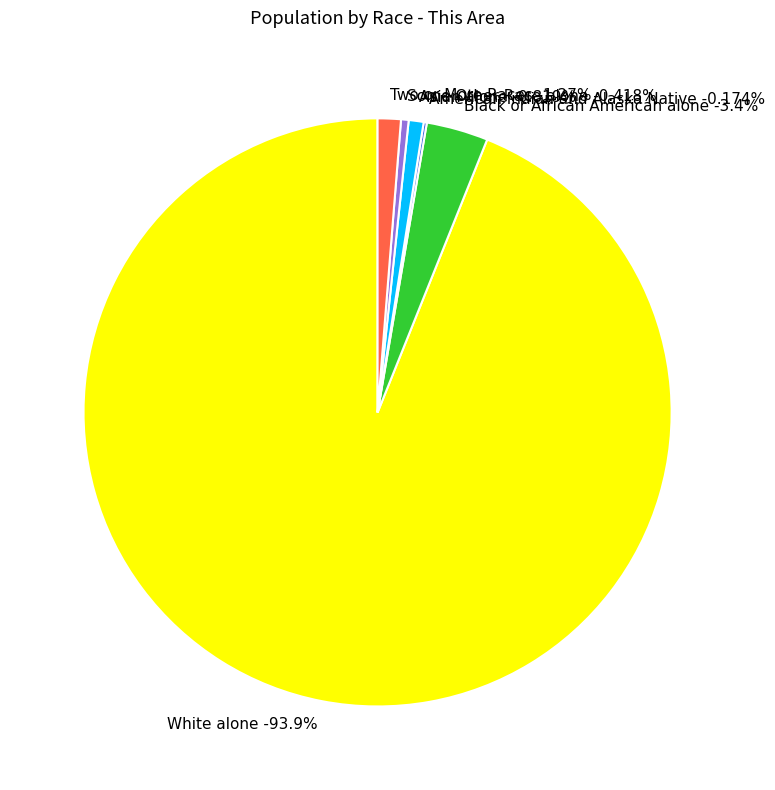

Which category has the biggest portion of the pie?

White alone